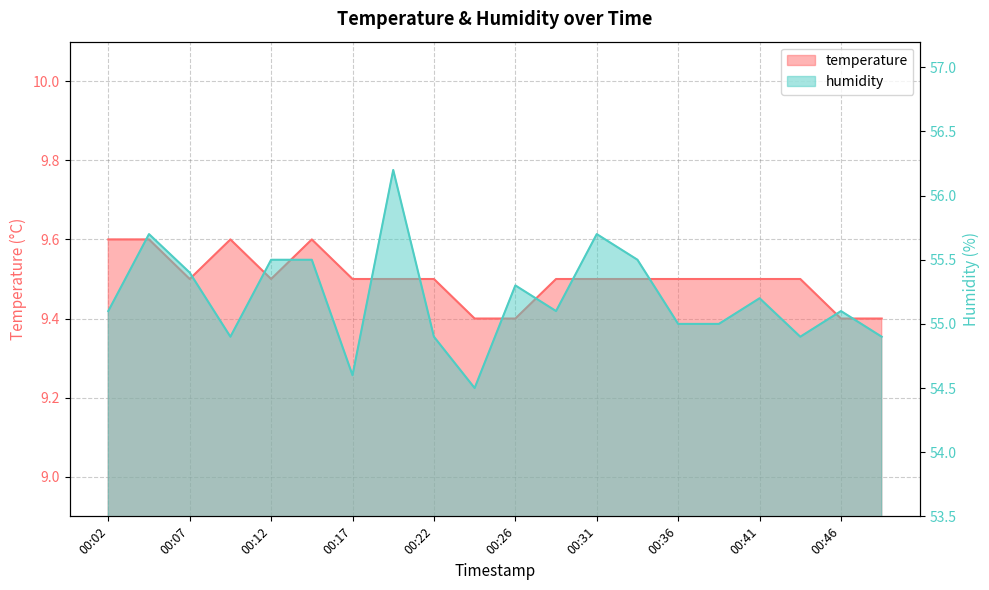

At how many categories does at least one series exceed 40?

20